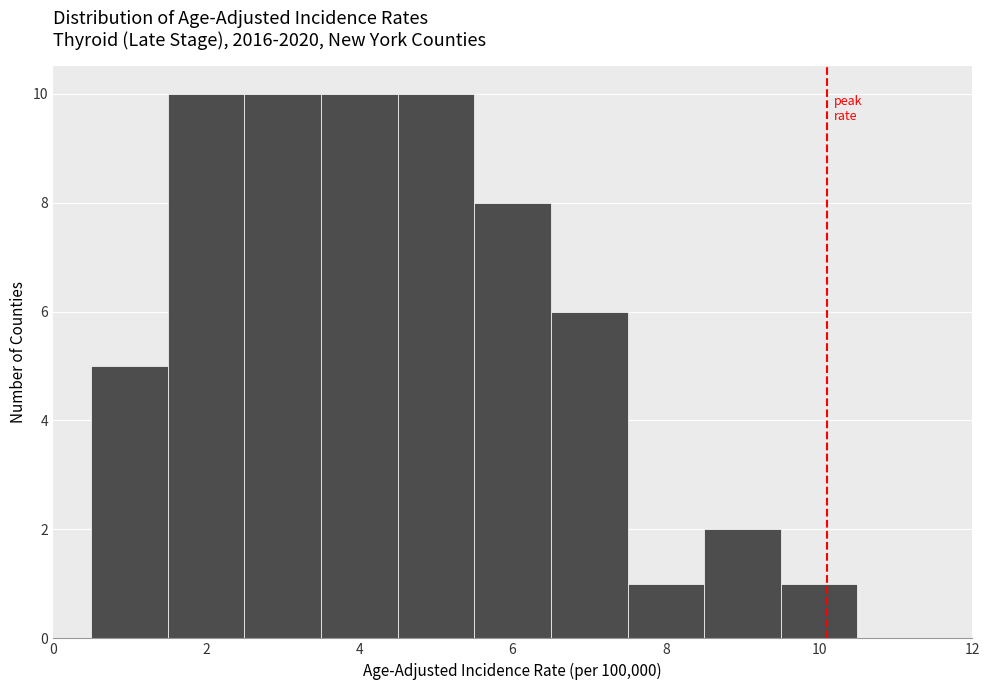

Reading left to right, transcribe this chart: for each bar, give the range it covers on the x-axis and its height. Neither the bar edges nor the heights are printed on the chart, so give them approximately, as read against the axes.

0.5 to 1.5: 5
1.5 to 2.5: 10
2.5 to 3.5: 10
3.5 to 4.5: 10
4.5 to 5.5: 10
5.5 to 6.5: 8
6.5 to 7.5: 6
7.5 to 8.5: 1
8.5 to 9.5: 2
9.5 to 10.5: 1